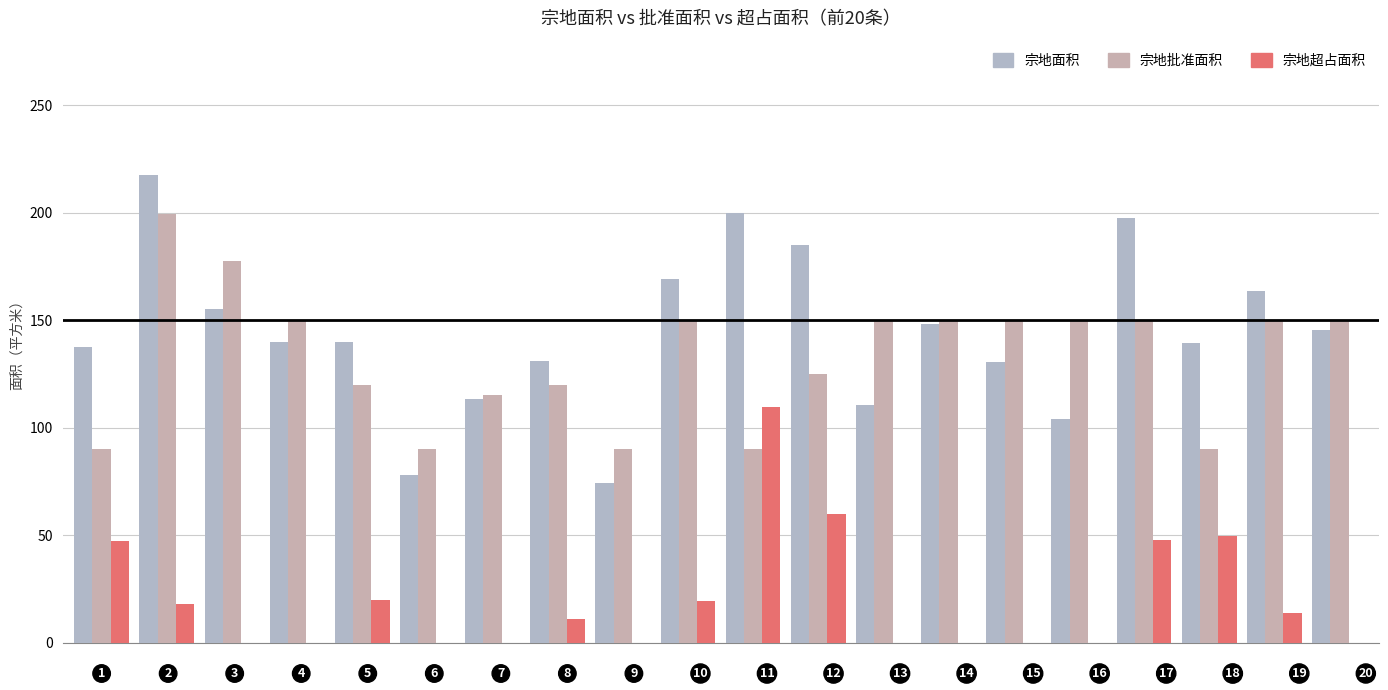

Are the bars grouped side by side (vs. stacked)?

Yes